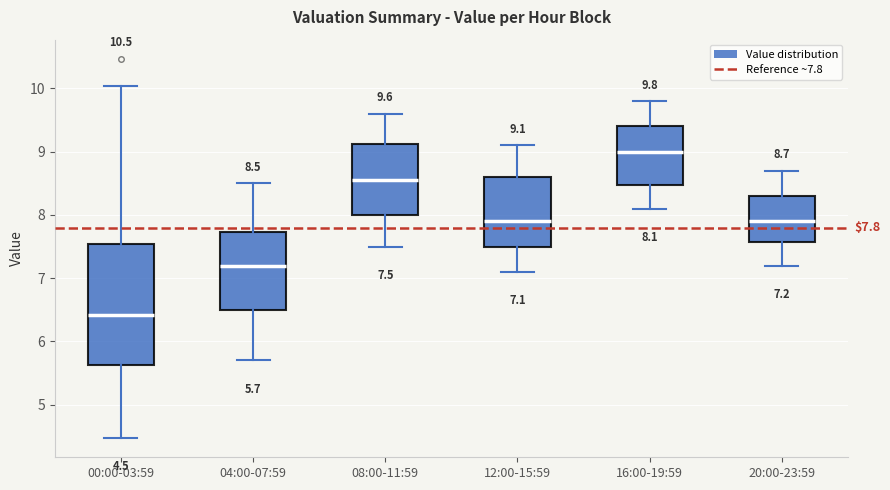

Comparing the boxes themselves (not the whiskers), which one is the tallest?

00:00-03:59